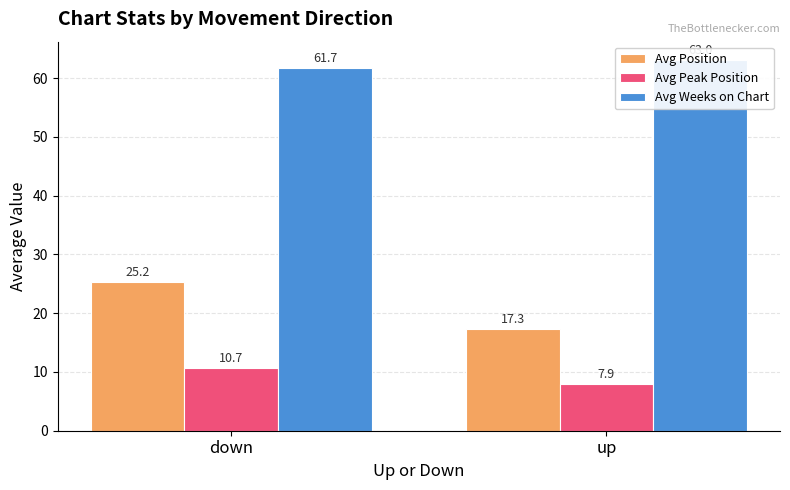

What is the sum of the Avg Position values at down and up?

42.6